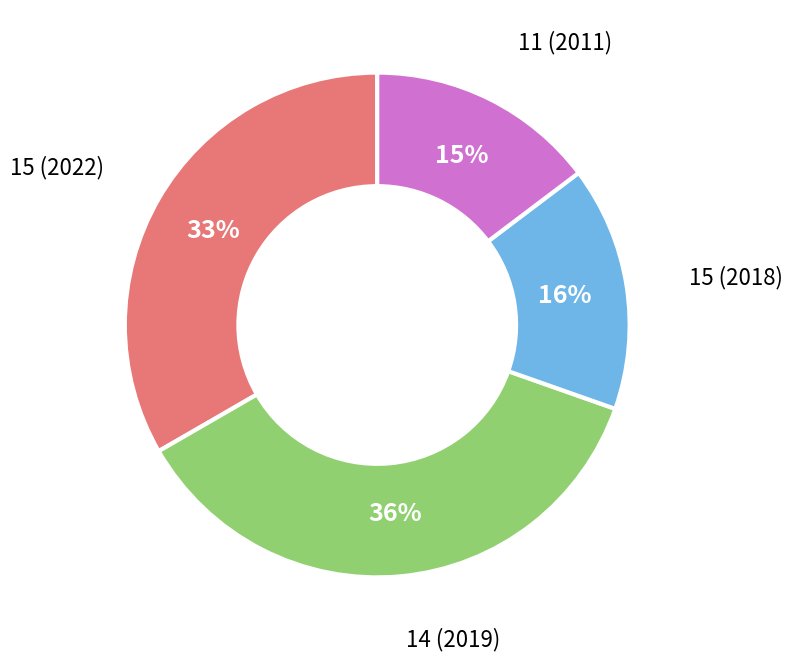

Does any single category account for the majority?

No